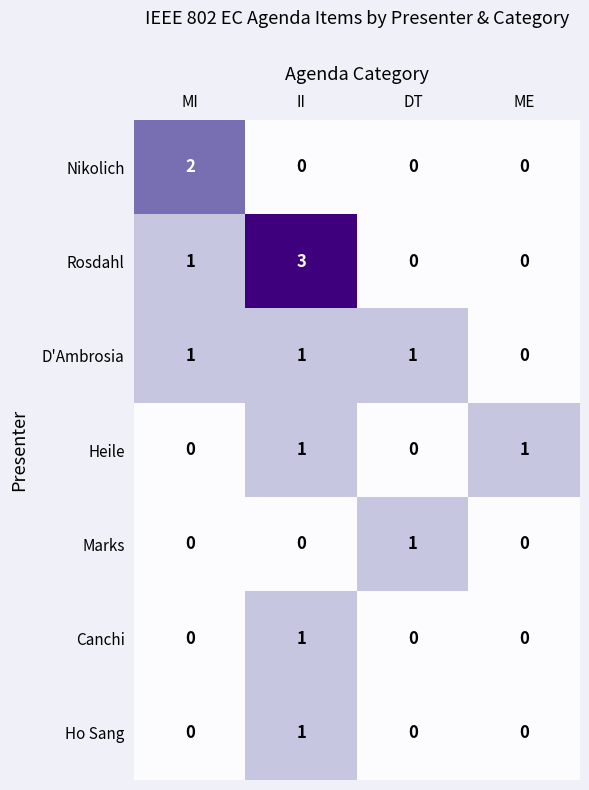

What is the greatest value displayed?

3